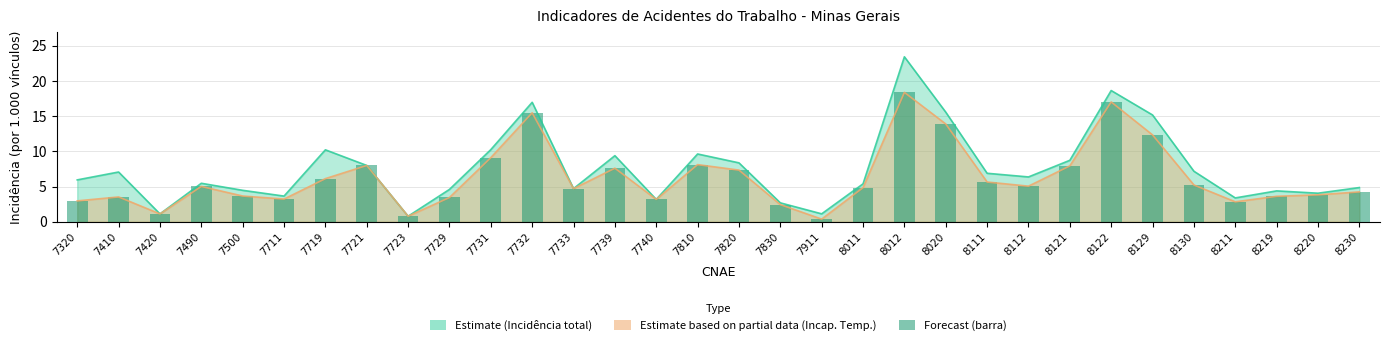

Where does the data first go above 5?

7490